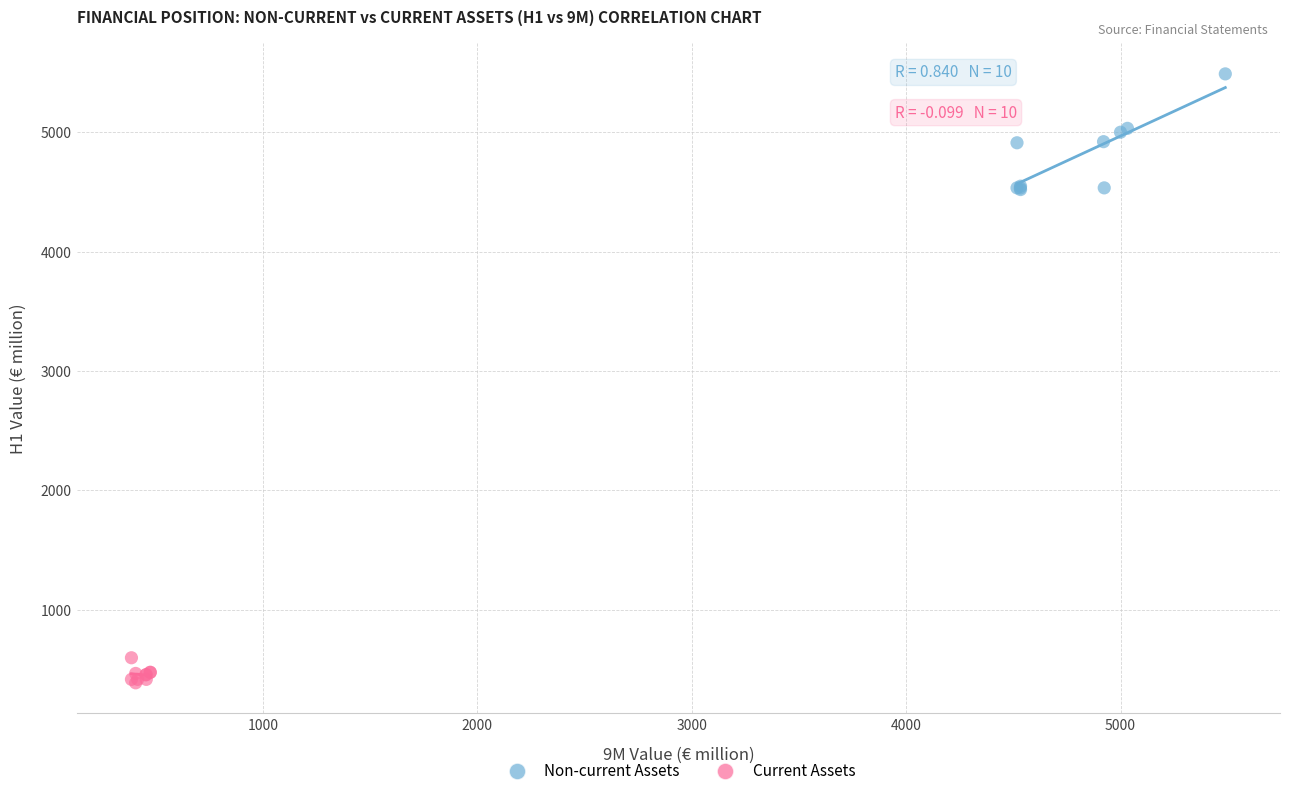

Which series reaches the minimum Y coordinate?

Current Assets